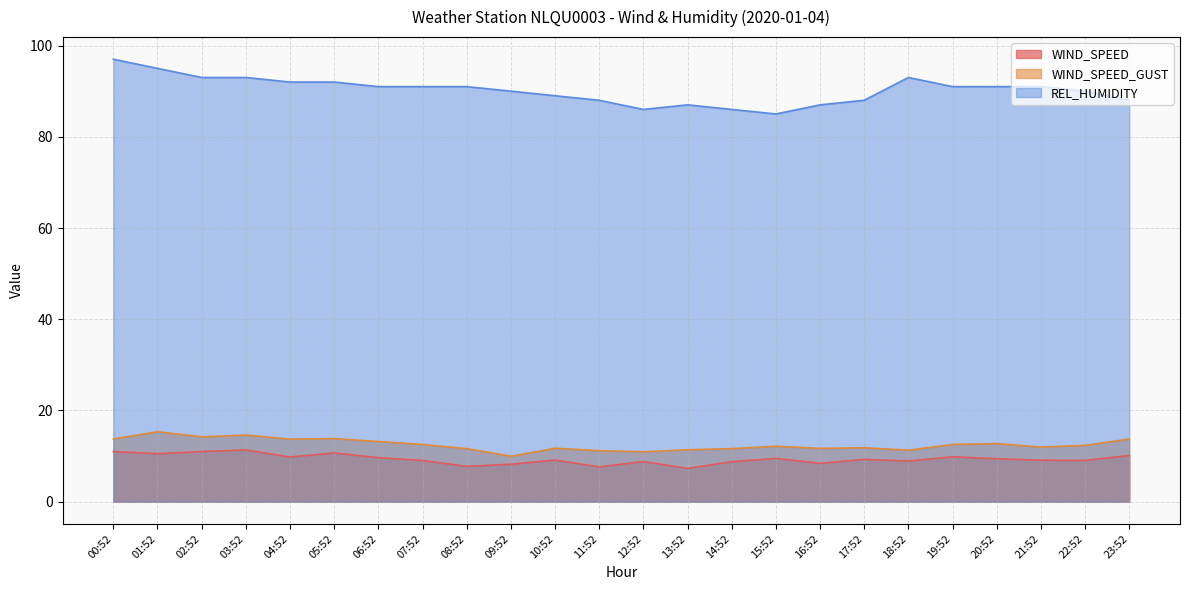

Reading right to left, extract all data points from this chart.

WIND_SPEED: 23:52=10.1	22:52=9.1	21:52=9.1	20:52=9.4	19:52=9.9	18:52=8.9	17:52=9.3	16:52=8.4	15:52=9.5	14:52=8.8	13:52=7.3	12:52=8.8	11:52=7.6	10:52=9.1	09:52=8.2	08:52=7.7	07:52=9.0	06:52=9.7	05:52=10.7	04:52=9.8	03:52=11.4	02:52=11.0	01:52=10.5	00:52=11.0
WIND_SPEED_GUST: 23:52=13.8	22:52=12.4	21:52=12.0	20:52=12.8	19:52=12.6	18:52=11.3	17:52=11.8	16:52=11.7	15:52=12.2	14:52=11.6	13:52=11.4	12:52=10.9	11:52=11.2	10:52=11.7	09:52=10.0	08:52=11.6	07:52=12.6	06:52=13.2	05:52=13.8	04:52=13.7	03:52=14.6	02:52=14.2	01:52=15.3	00:52=13.8
REL_HUMIDITY: 23:52=88.0	22:52=90.0	21:52=91.0	20:52=91.0	19:52=91.0	18:52=93.0	17:52=88.0	16:52=87.0	15:52=85.0	14:52=86.0	13:52=87.0	12:52=86.0	11:52=88.0	10:52=89.0	09:52=90.0	08:52=91.0	07:52=91.0	06:52=91.0	05:52=92.0	04:52=92.0	03:52=93.0	02:52=93.0	01:52=95.0	00:52=97.0